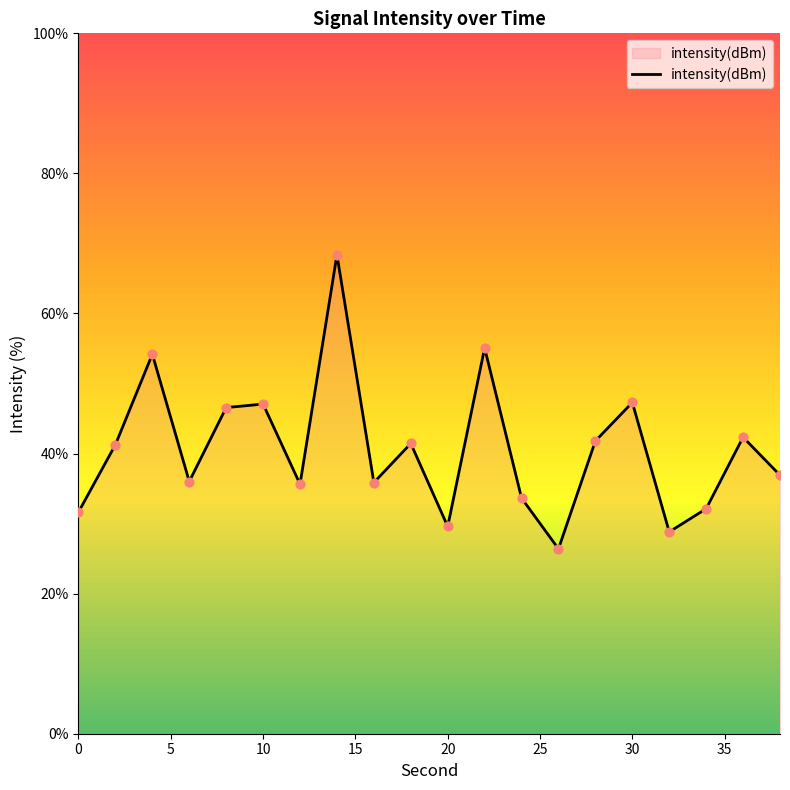

What is the difference between the maximum and minimum values?

42.0